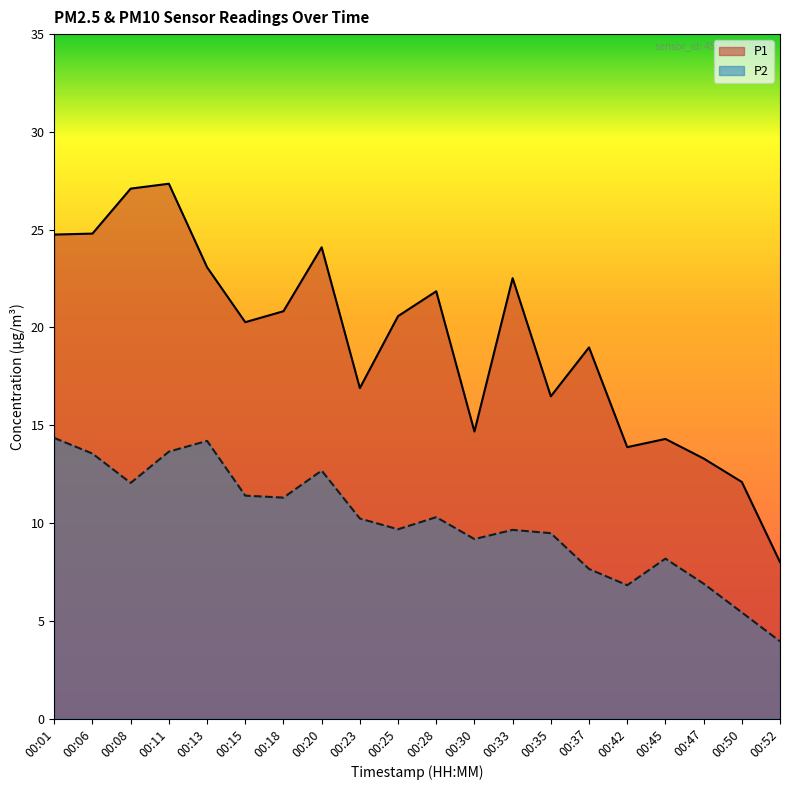

What is the difference between the P1 values at 00:15 and 00:13?

2.8